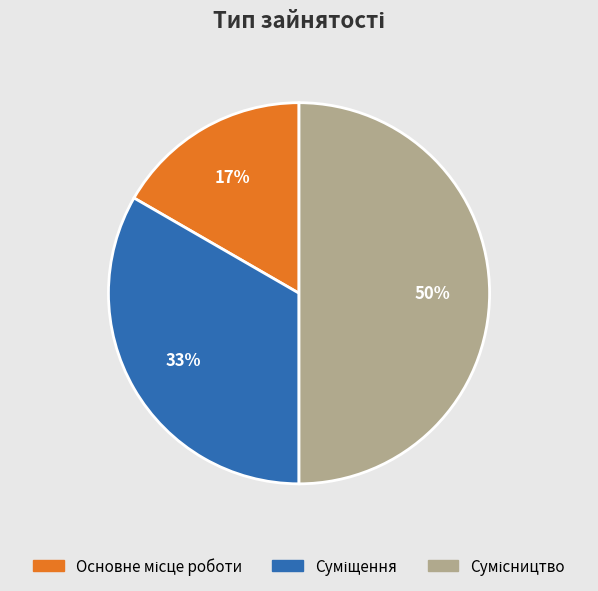

To the nearest percent, what is the average slice percentage?

33%